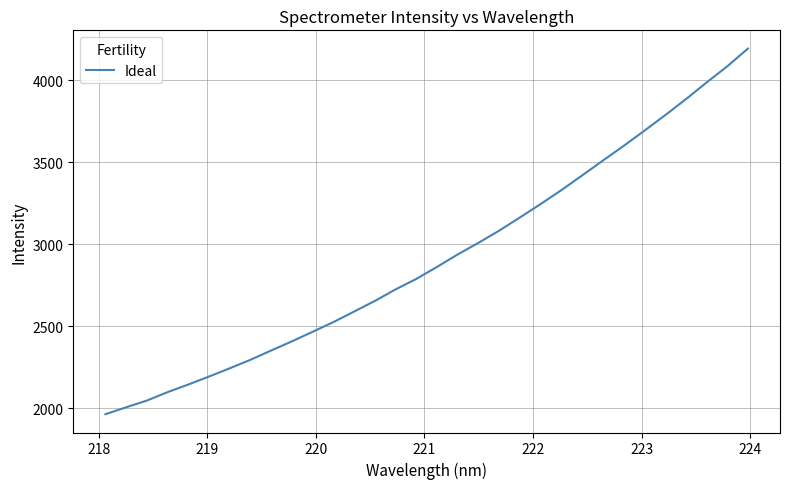

What is the greatest value displayed?

4193.5